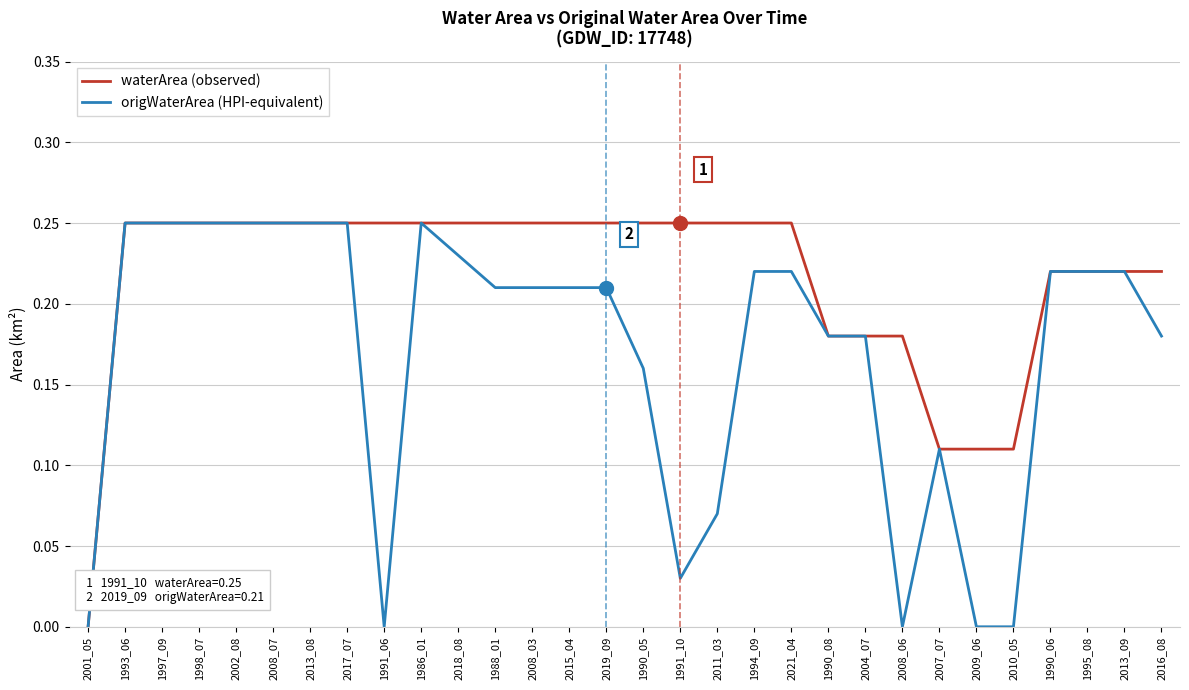

Rank the series by their average value, from highest to lowest.

waterArea (observed), origWaterArea (HPI-equivalent)